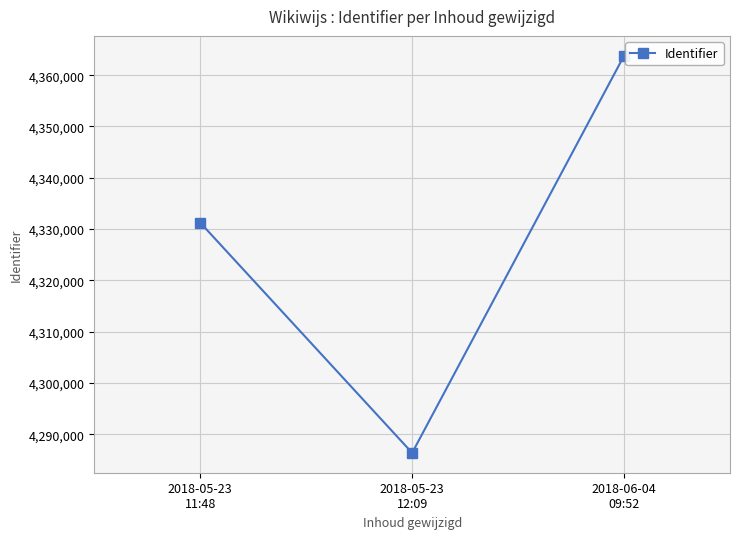

Rank the categories by value from lowest to highest.

2018-05-23
12:09, 2018-05-23
11:48, 2018-06-04
09:52